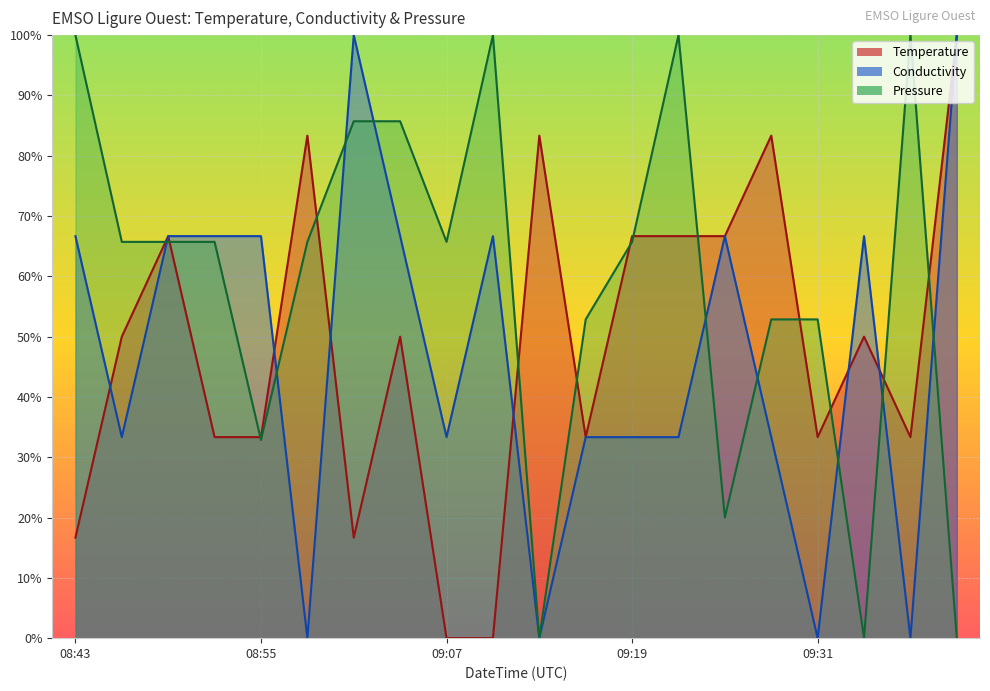

Reading left to right, transcribe all the data shown in this chart.

Temperature: 16.7	50.0	66.7	33.3	33.3	83.3	16.7	50.0	0.0	0.0	83.3	33.3	66.7	66.7	66.7	83.3	33.3	50.0	33.3	100.0
Conductivity: 66.7	33.3	66.7	66.7	66.7	0.0	100.0	66.7	33.3	66.7	0.0	33.3	33.3	33.3	66.7	33.3	0.0	66.7	0.0	100.0
Pressure: 100.0	65.7	65.7	65.7	32.9	65.7	85.7	85.7	65.7	100.0	0.0	52.9	65.7	100.0	20.0	52.9	52.9	0.0	100.0	0.0